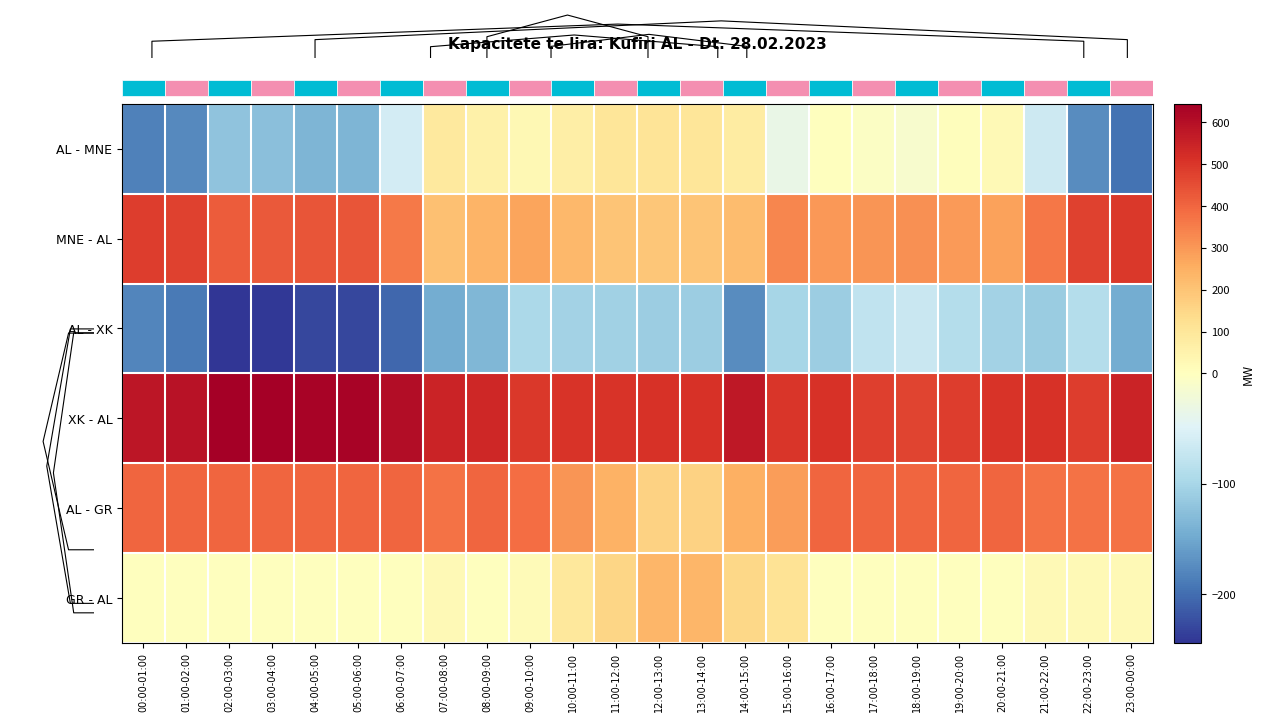

Count the number of categories in the chart.

24